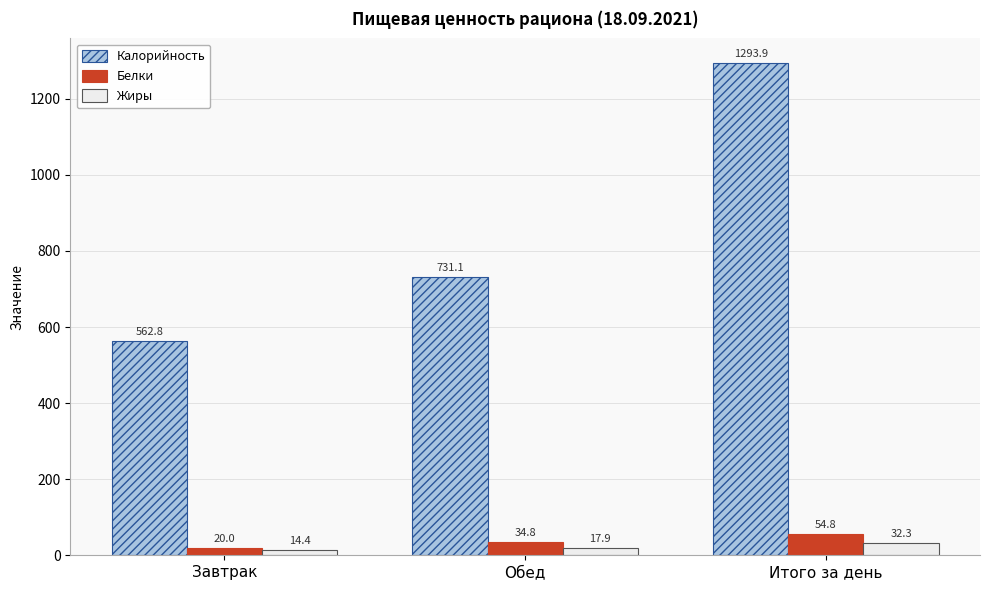

The Белки series shows 34.8 at Обед. True or false?

True